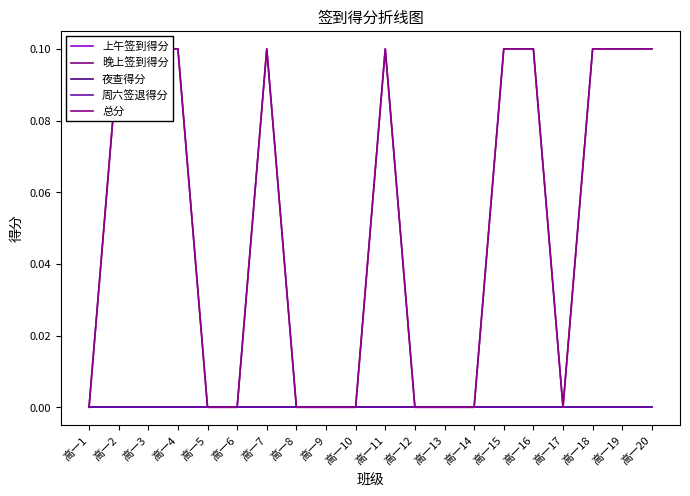

True or false: 总分 and 上午签到得分 cross at least once.

False